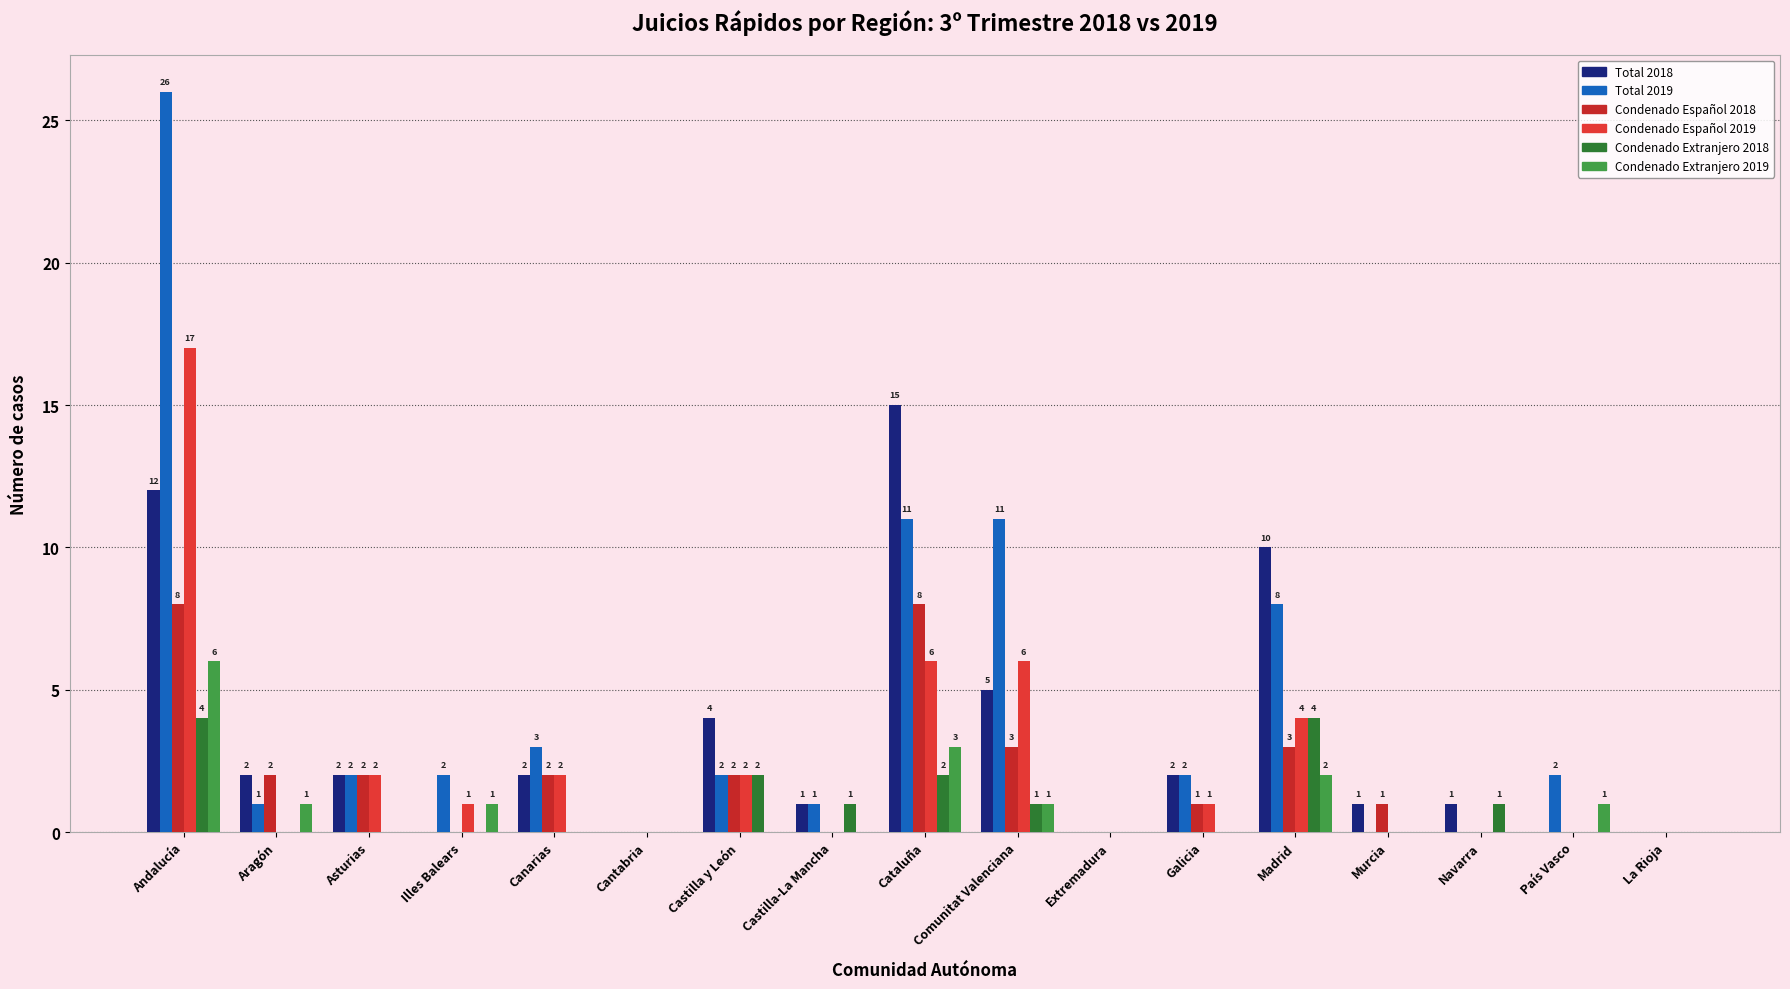

At which category is the sum across all series the highest?

Andalucía